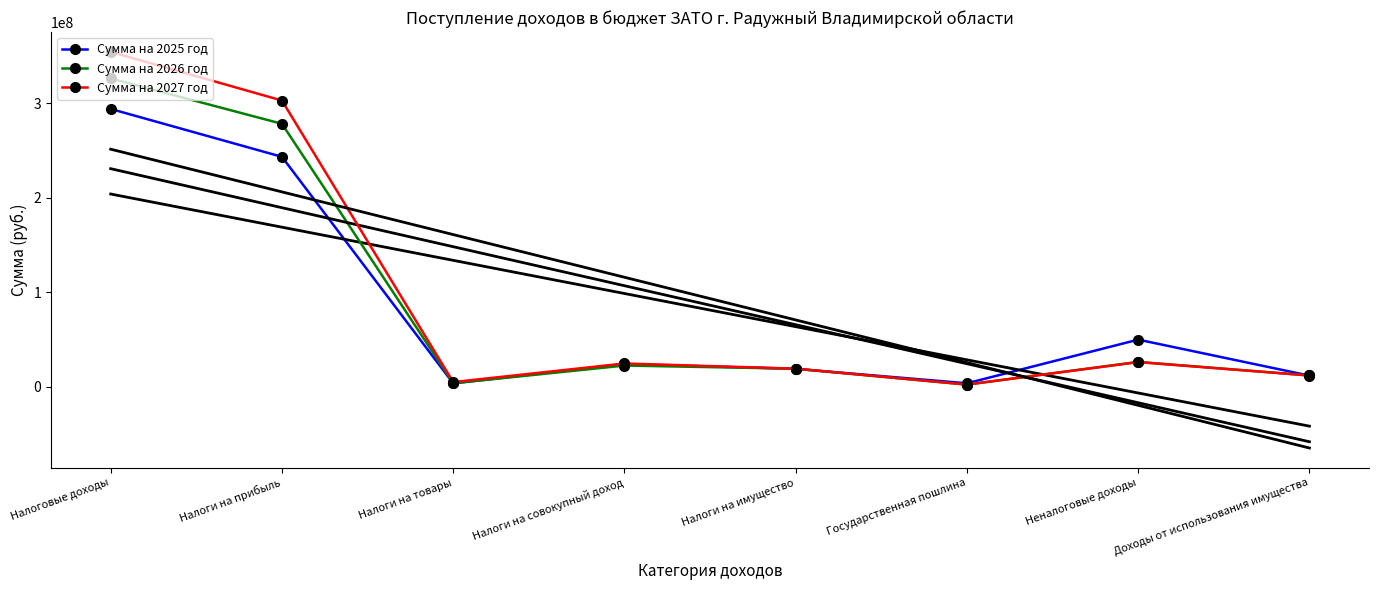

What is the difference between the Сумма на 2026 год values at Неналоговые доходы and Налоги на имущество?

7197900